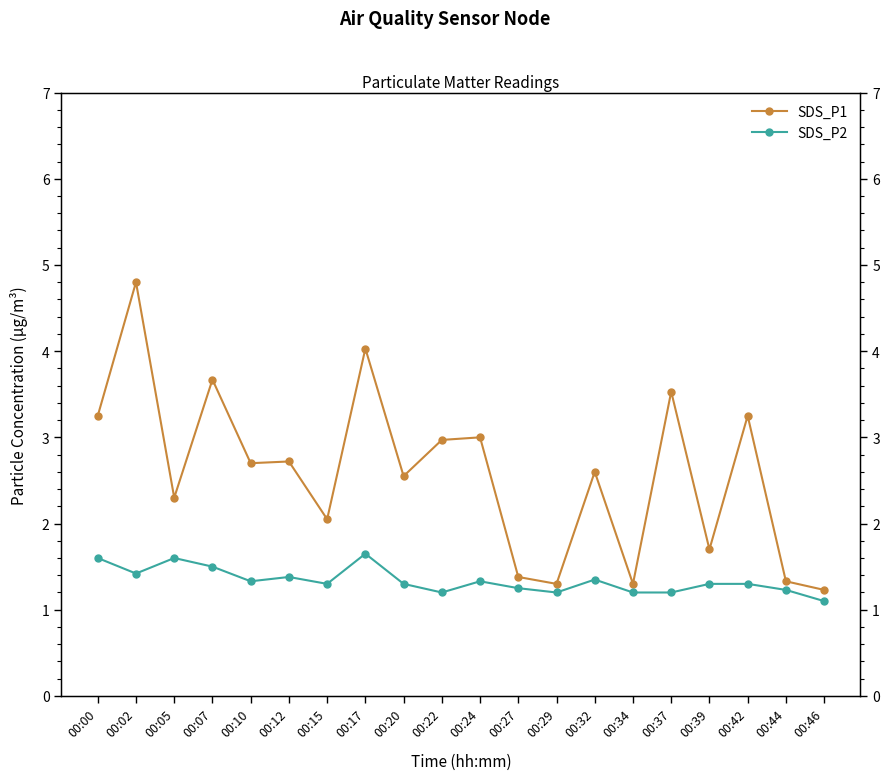

True or false: SDS_P2 has a value of 1.3 at 00:24.

True